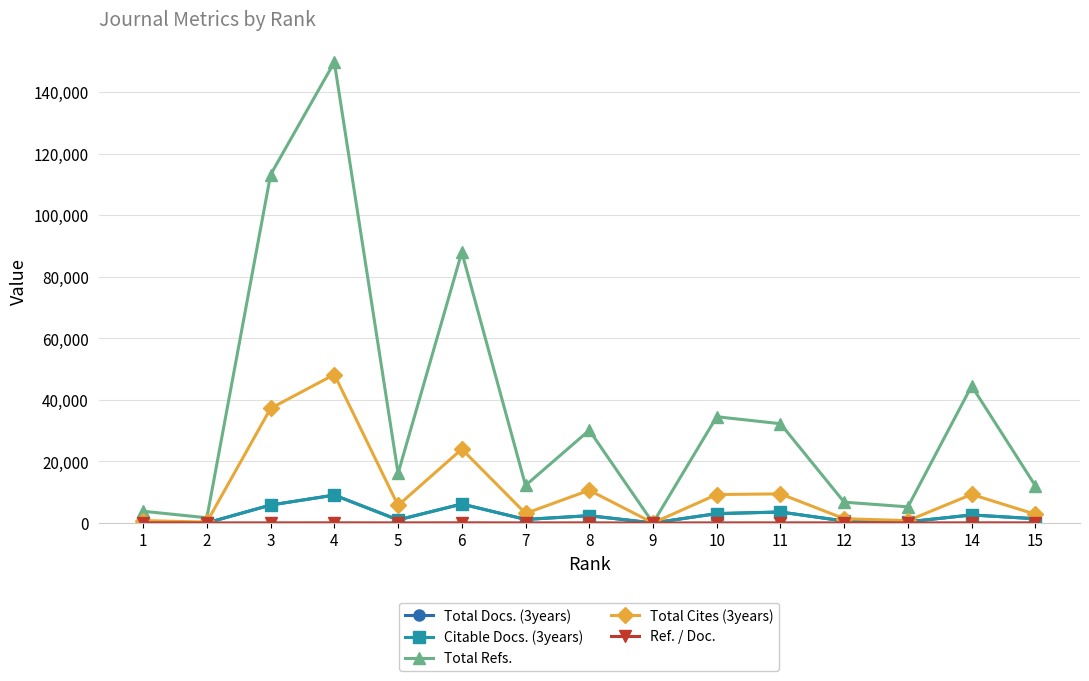

The value of Citable Docs. (3years) at 4 is 9043. True or false?

True